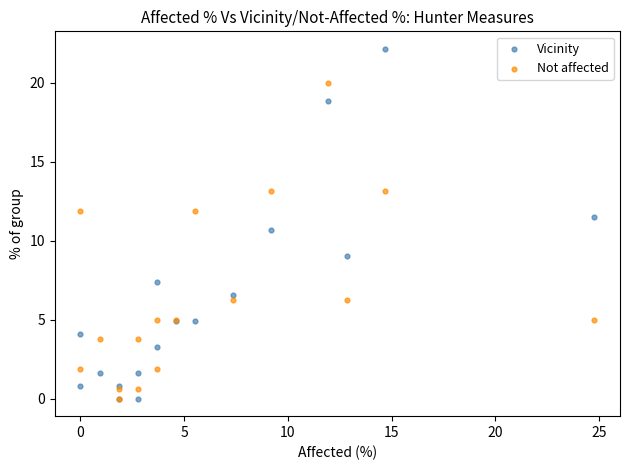

In the Not affected series, what Y value is closest to 10?

11.9